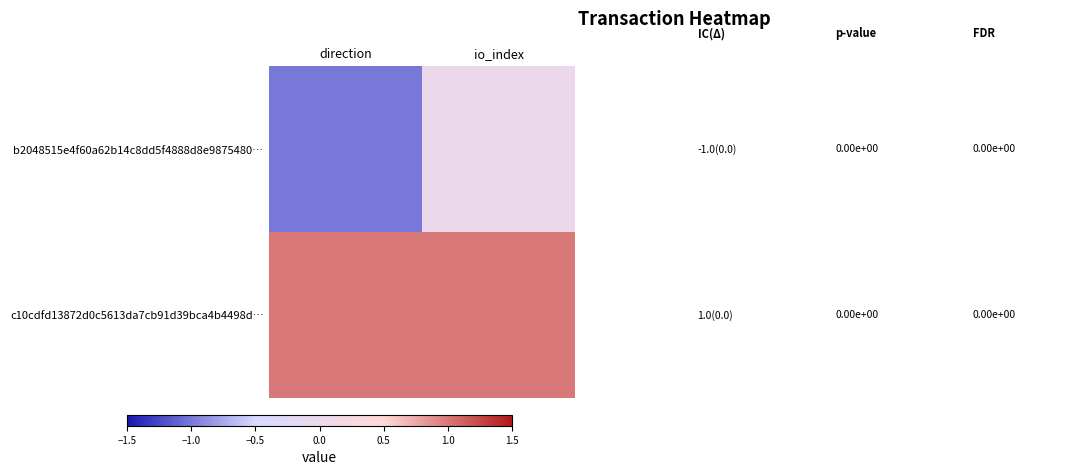

How many values in b2048515e4f60a62b14c8dd5f4888d8e9875480… are below zero?

1